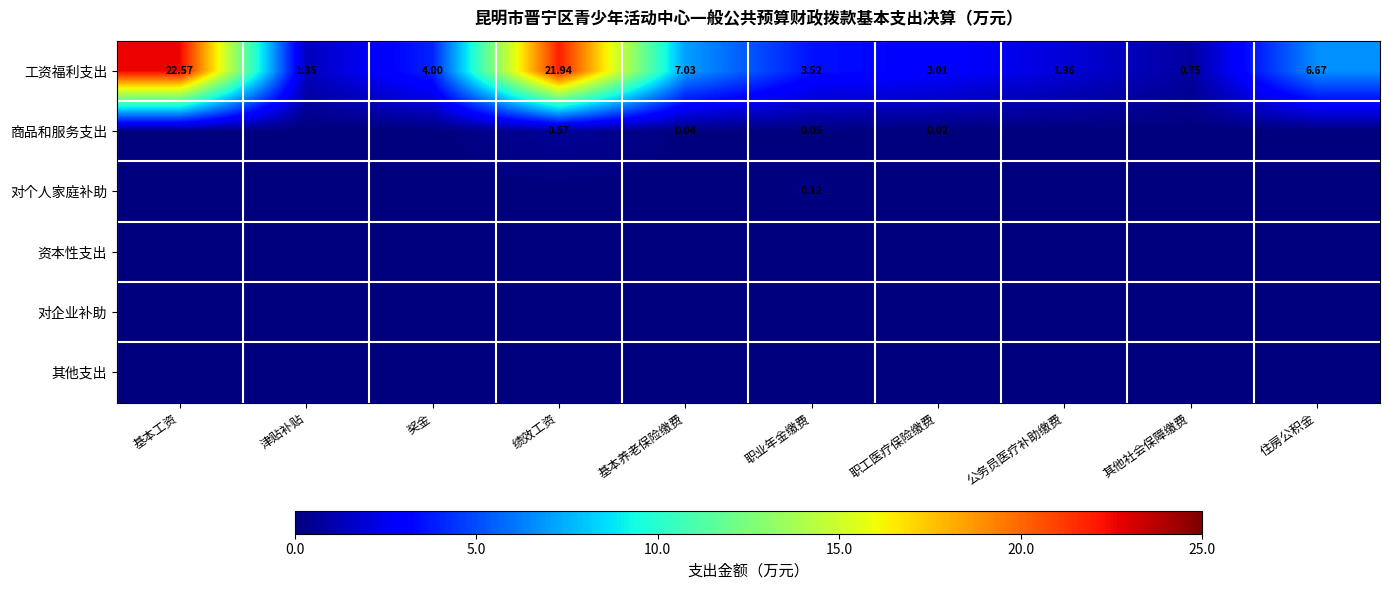

Is the value of 工资福利支出 at 其他社会保障缴费 greater than the value of 对企业补助 at 住房公积金?

Yes